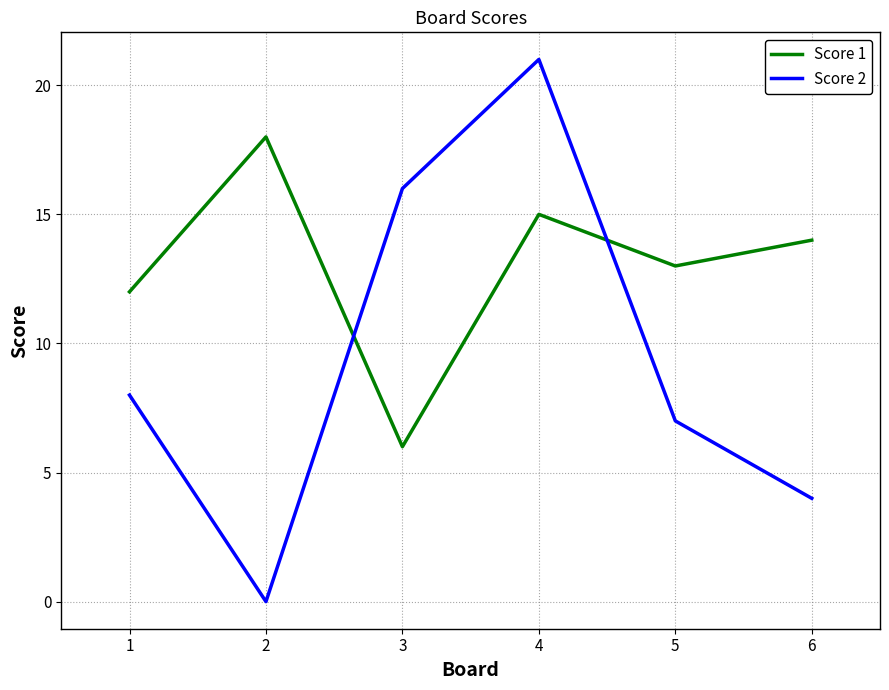

What is the sum of the Score 2 values at 3 and 6?

20